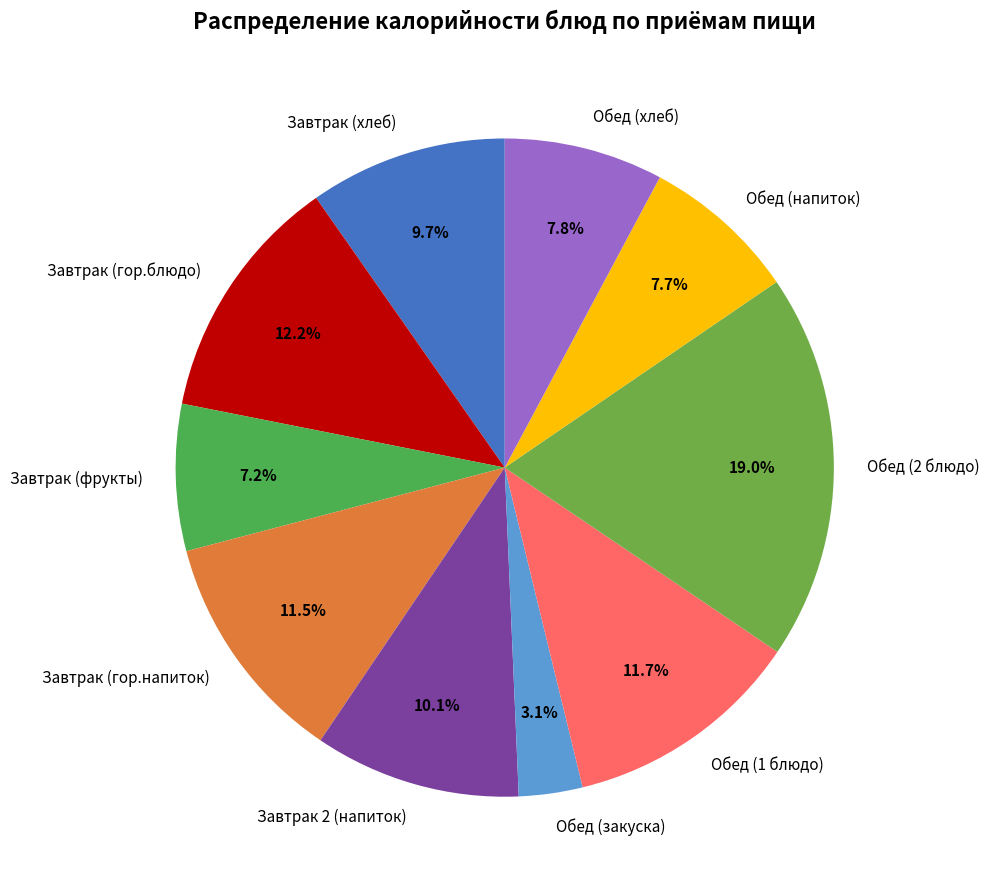

To the nearest percent, what percentage of the pie is Завтрак (гор.блюдо)?

12%